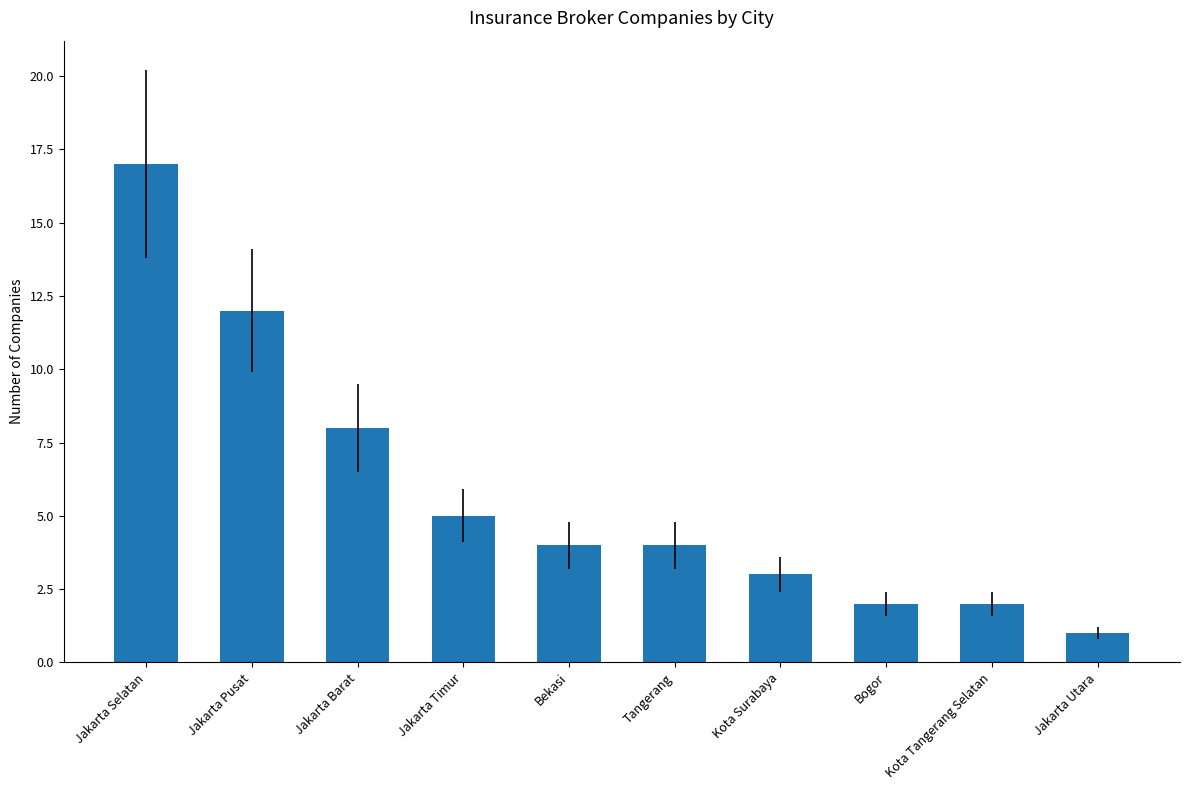

How many series are shown in this chart?

1